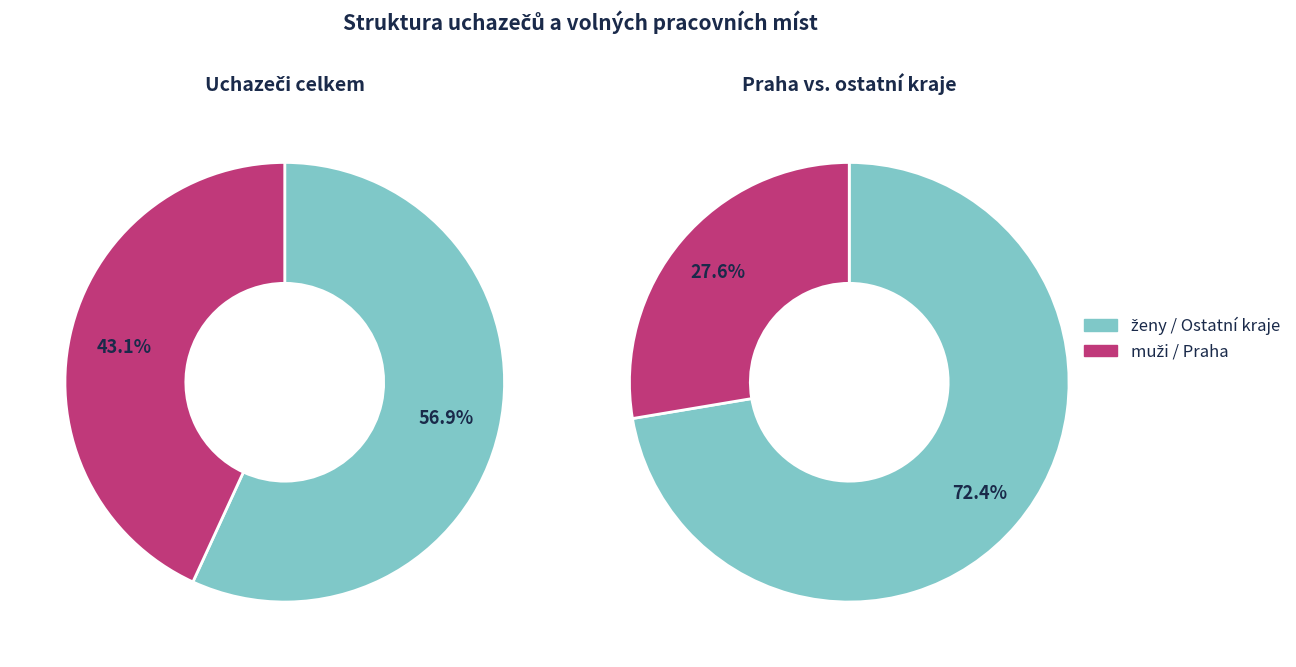

True or false: Mělník accounts for 1% of the total.

False